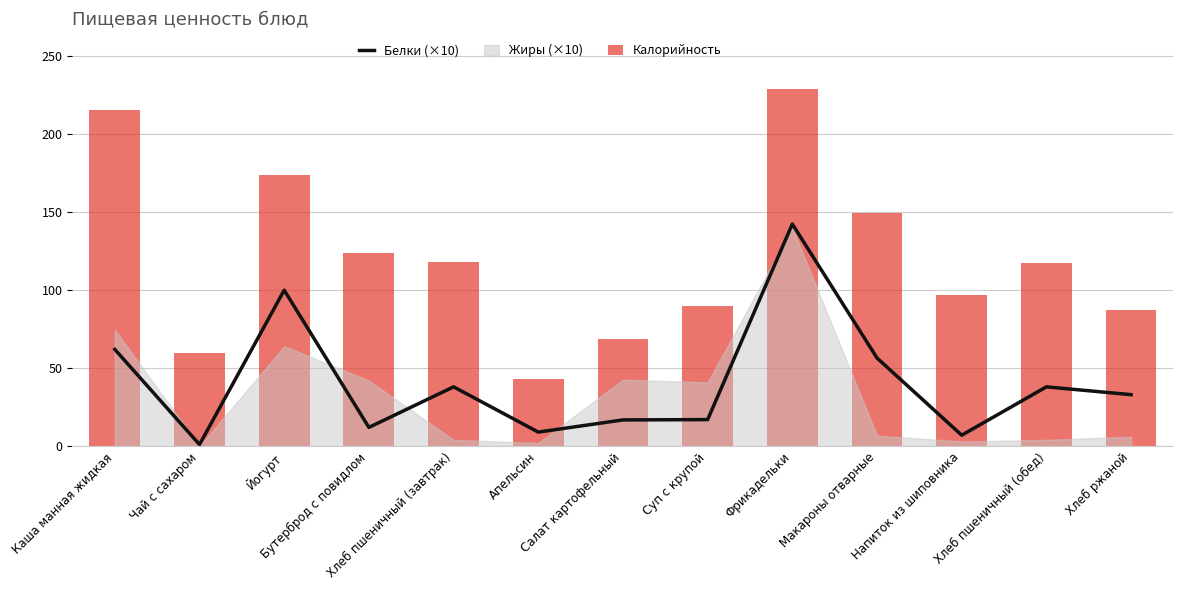

Which label corresponds to the largest value in the chart?

Фрикадельки